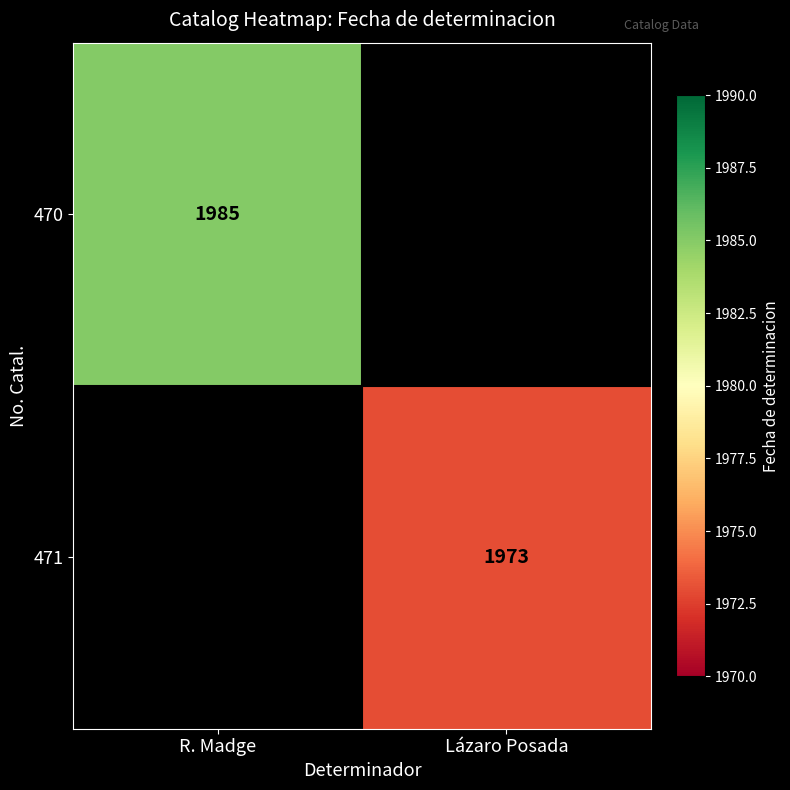

The value of 470 at R. Madge is 644.2. True or false?

False